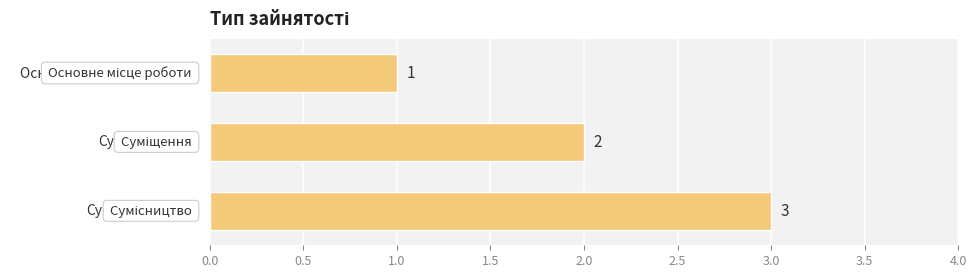

How many bars are there in total?

3